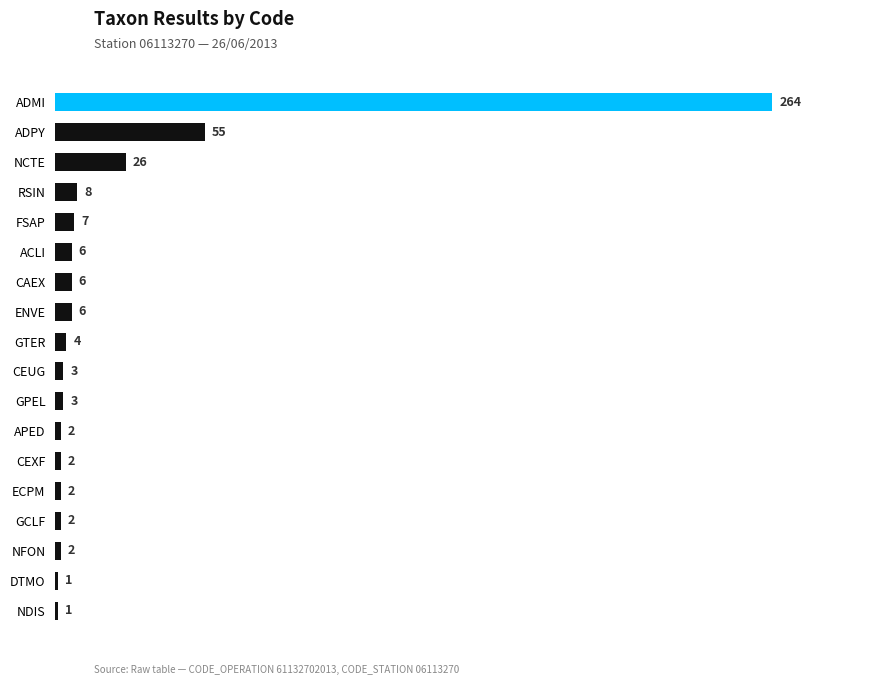

Approximately how many times larger is the value at GPEL compared to RSIN?

0.4